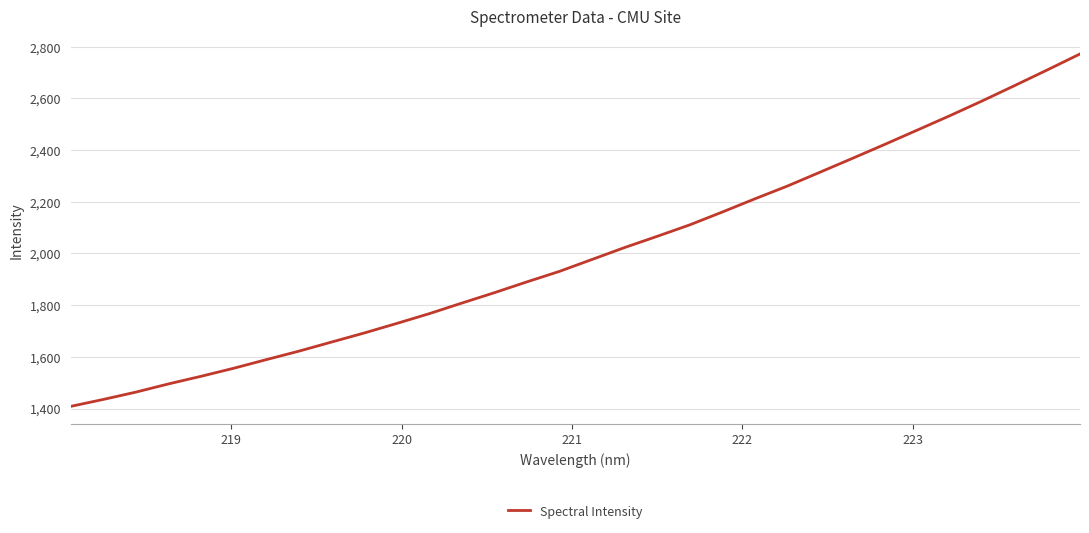

What is the maximum value shown in the chart?

2771.8